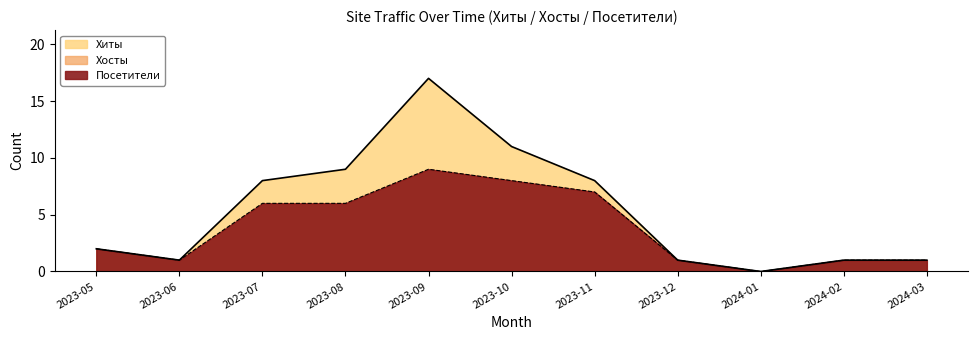

What position from the right is 2023-05?

11